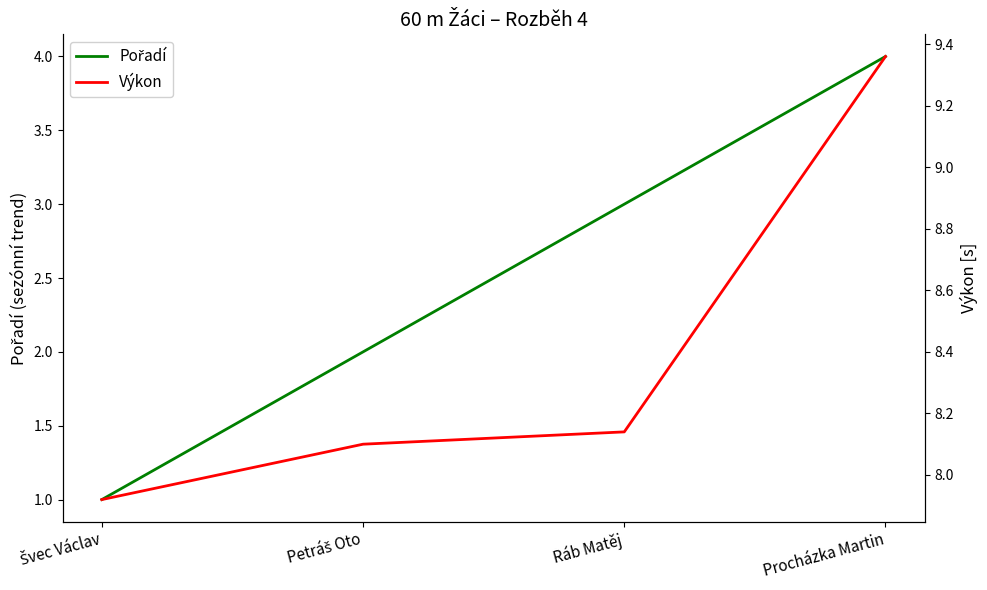

Is the value of Pořadí at Švec Václav greater than the value of Výkon at Petráš Oto?

No